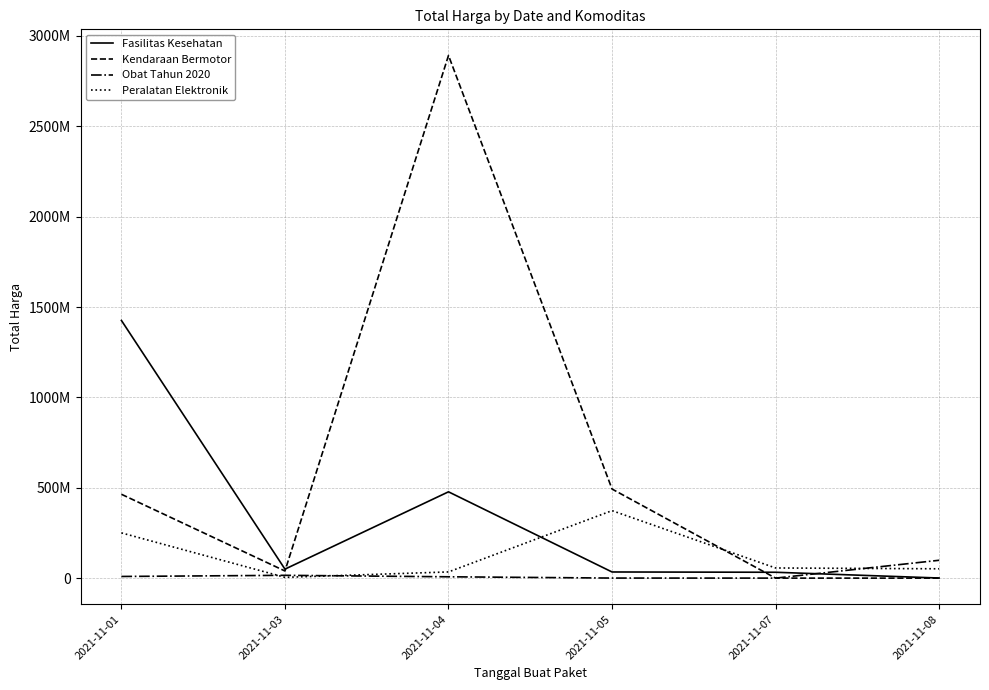

List the series in order of their peak value, lowest first.

Obat Tahun 2020, Peralatan Elektronik, Fasilitas Kesehatan, Kendaraan Bermotor